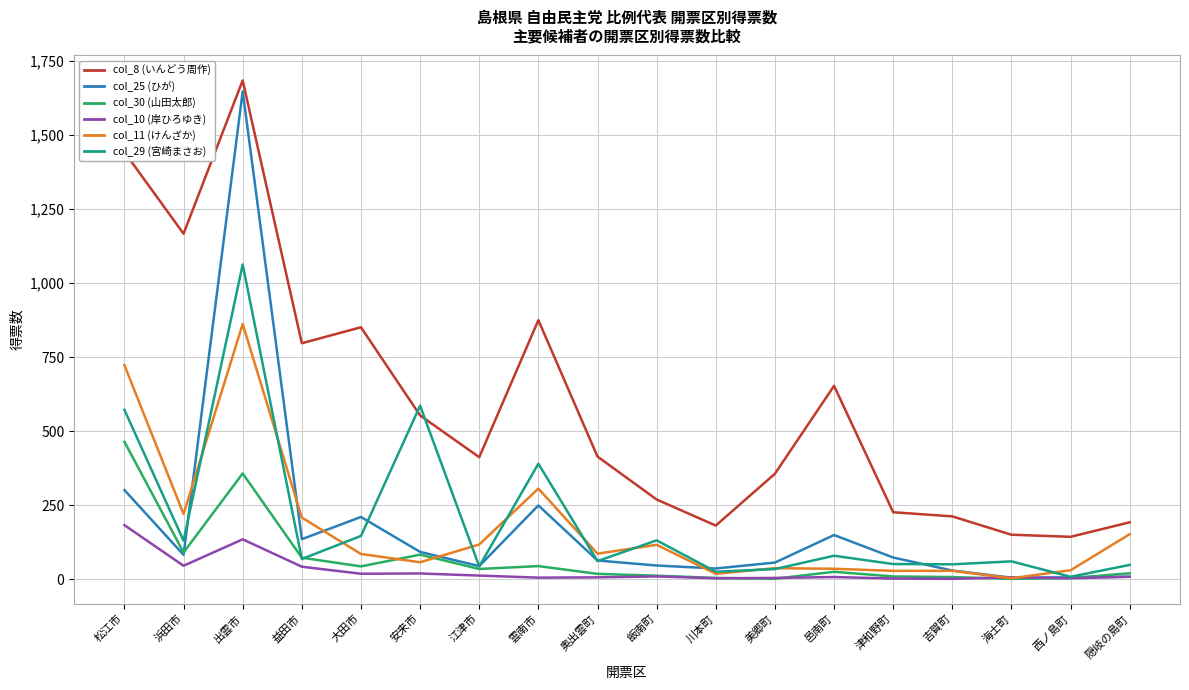

What is the difference between the col_10 (岸ひろゆき) values at 美郷町 and 浜田市?

41.2